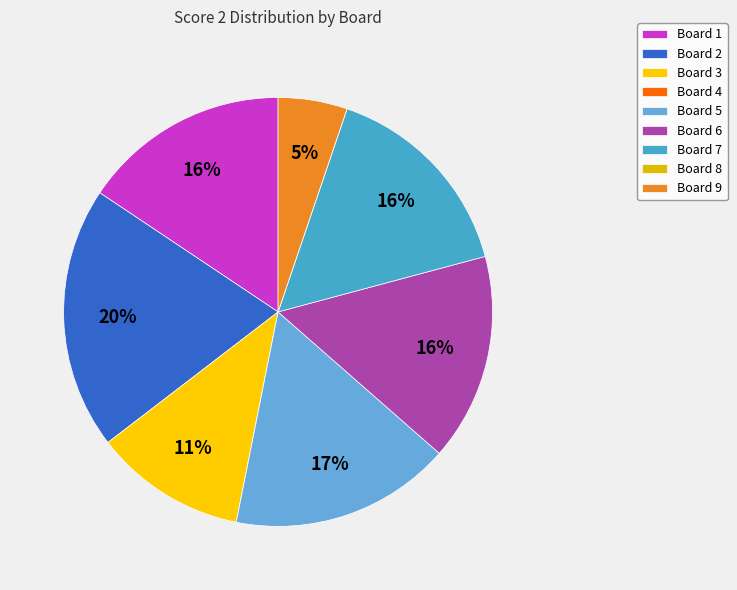

Count the number of slices in the pie.

9